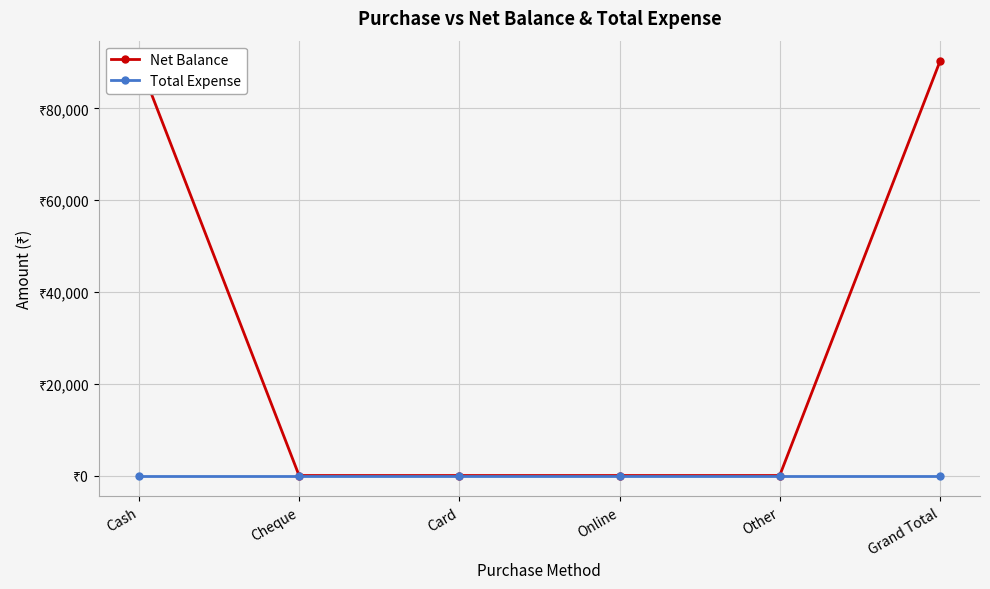

The value of Total Expense at Grand Total is 0. True or false?

True